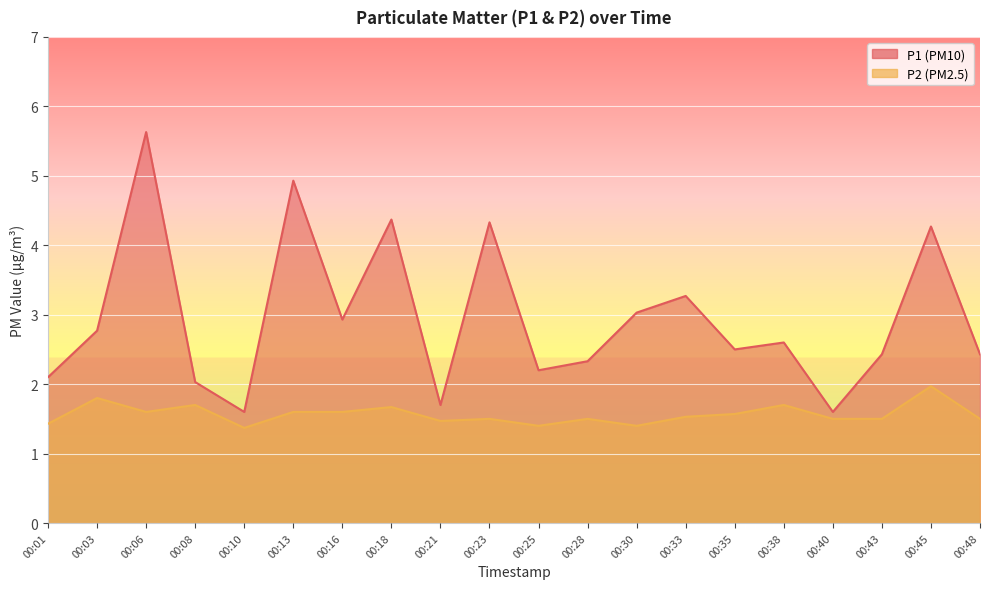

What is the difference between the highest and lowest values at 00:48?

0.9